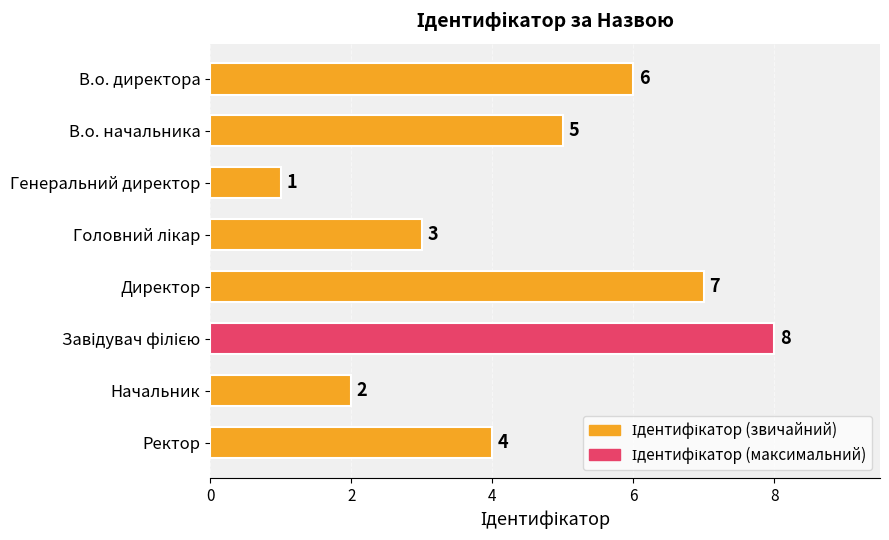

What is the difference between the maximum and minimum values?

7